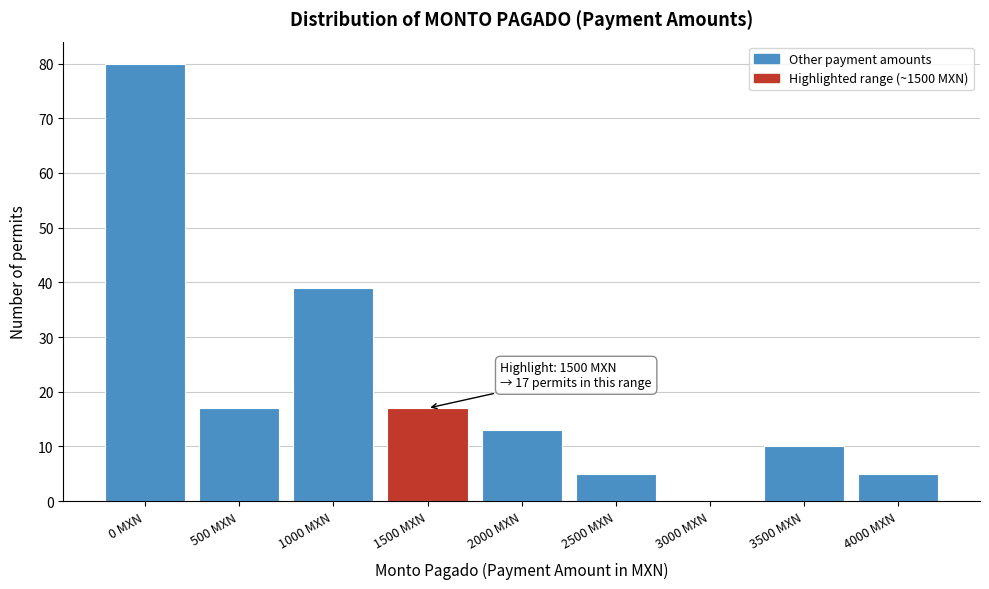

Reading left to right, transcribe all the data shown in this chart.

0 MXN=80	500 MXN=17	1000 MXN=39	1500 MXN=17	2000 MXN=13	2500 MXN=5	3000 MXN=0	3500 MXN=10	4000 MXN=5